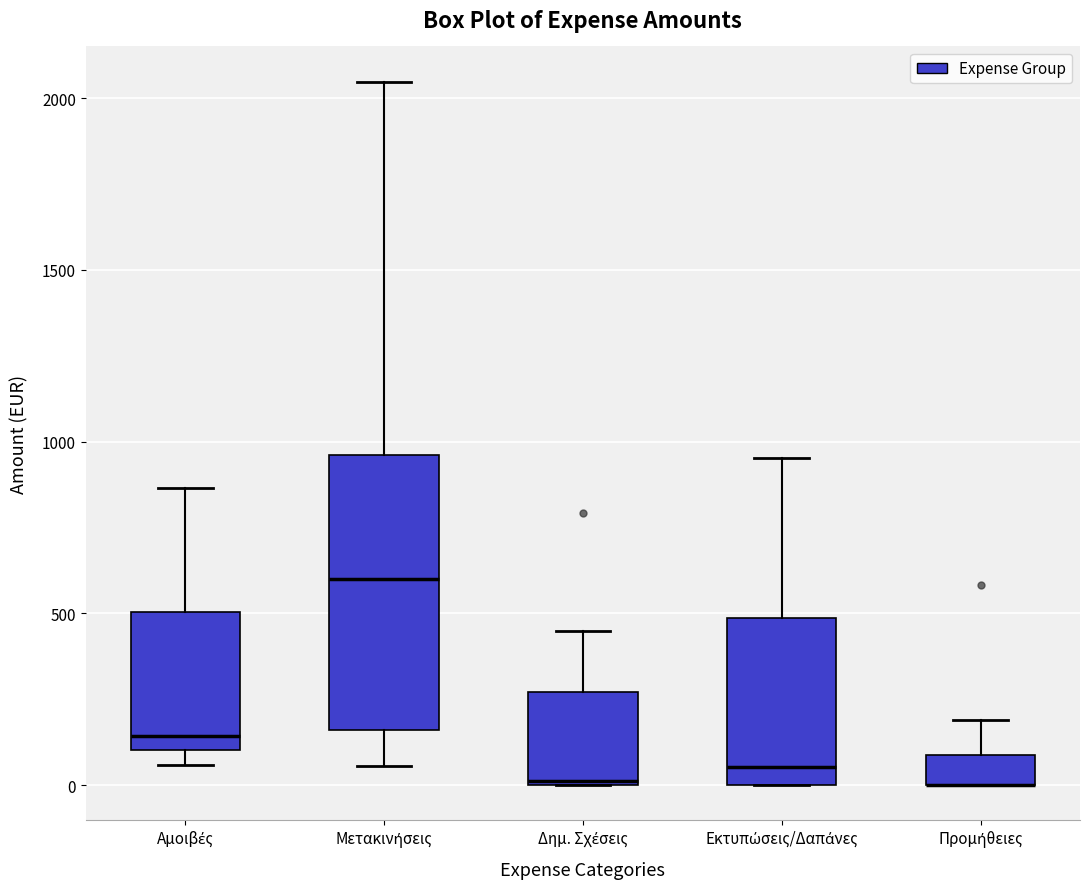

Which box is the tallest, from its lower edge to its upper edge?

Μετακινήσεις